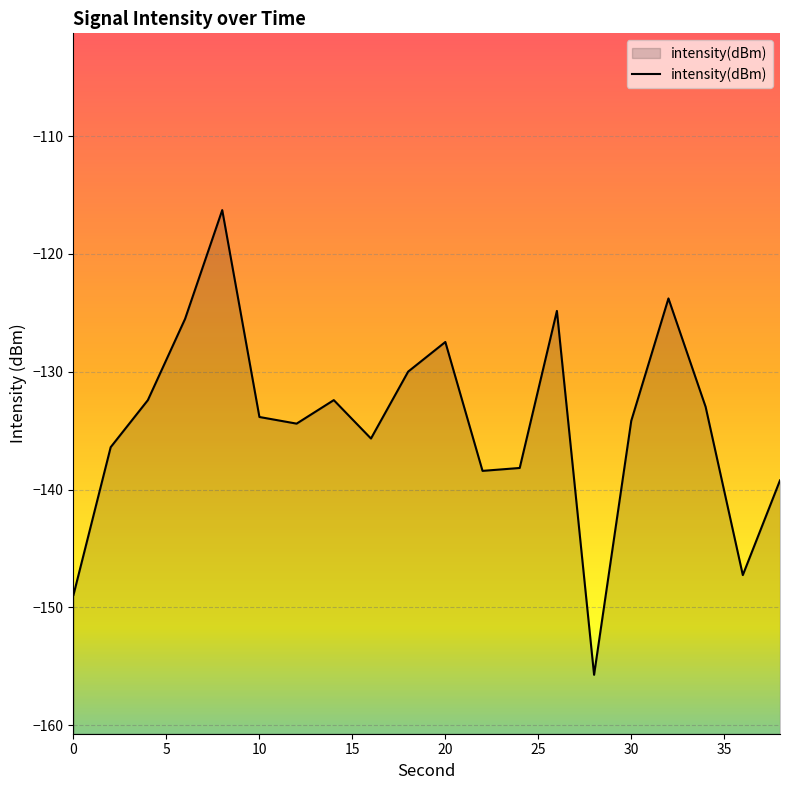

Reading left to right, extract all data points from this chart.

0=-148.9	2=-136.4	4=-132.4	6=-125.5	8=-116.3	10=-133.8	12=-134.4	14=-132.4	16=-135.7	18=-130.0	20=-127.5	22=-138.4	24=-138.2	26=-124.8	28=-155.7	30=-134.2	32=-123.8	34=-133.0	36=-147.3	38=-139.2